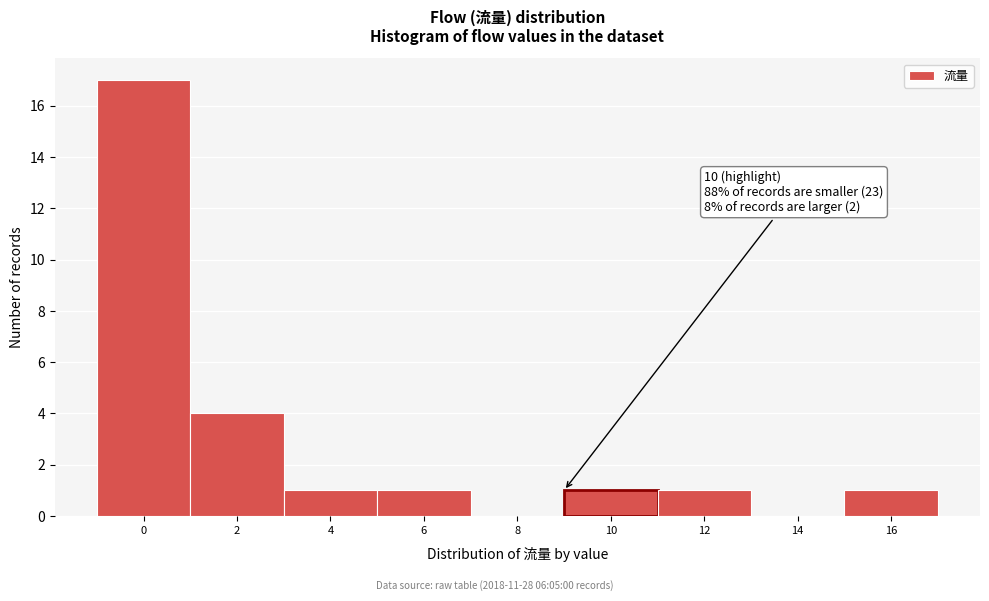

Reading right to left, what are all the values shown in this chart?

16=1	14=0	12=1	10=1	8=0	6=1	4=1	2=4	0=17